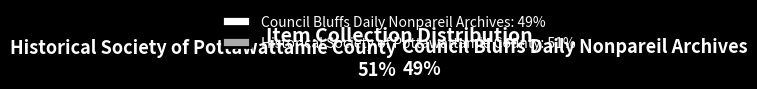

Which category accounts for the majority?

Historical Society of Pottawattamie County